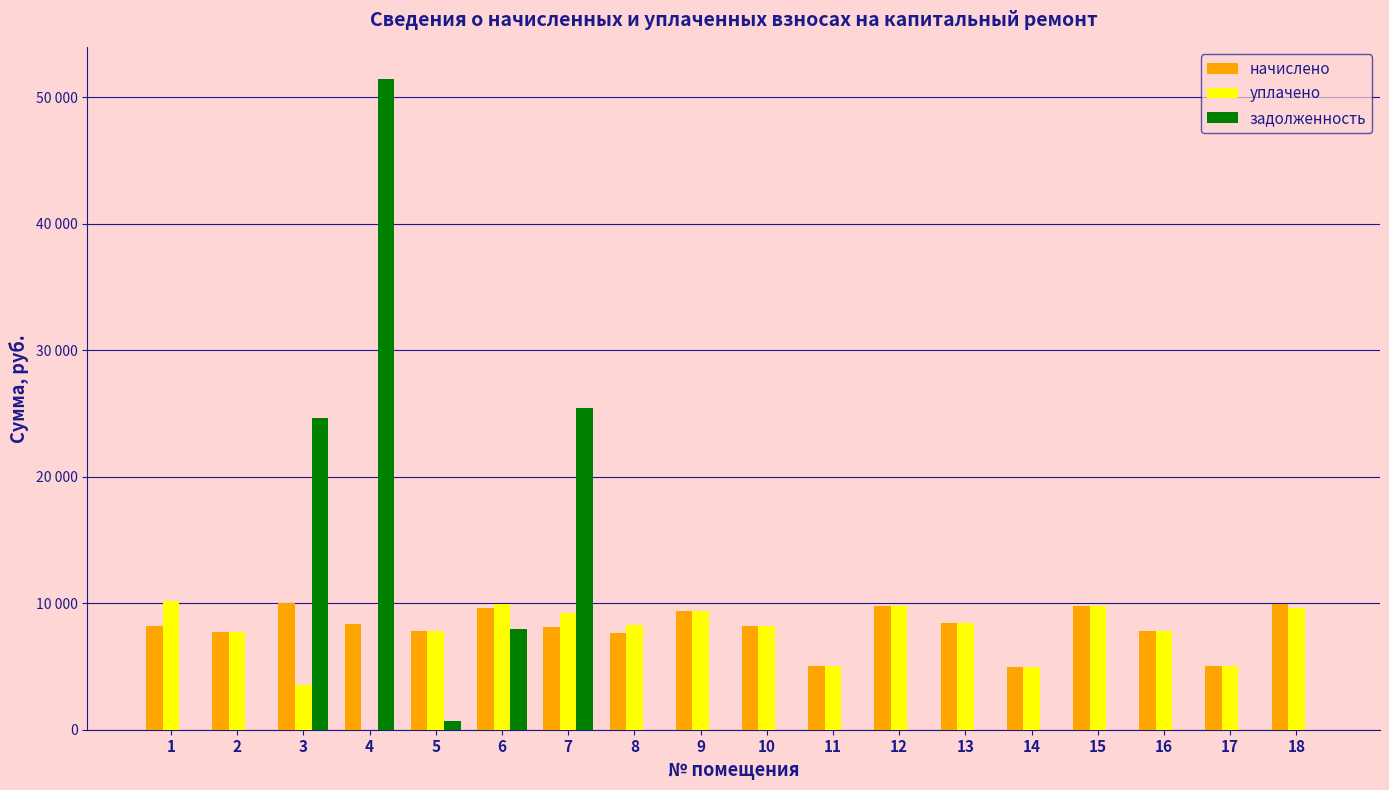

What are all the series names shown in the legend?

начислено, уплачено, задолженность